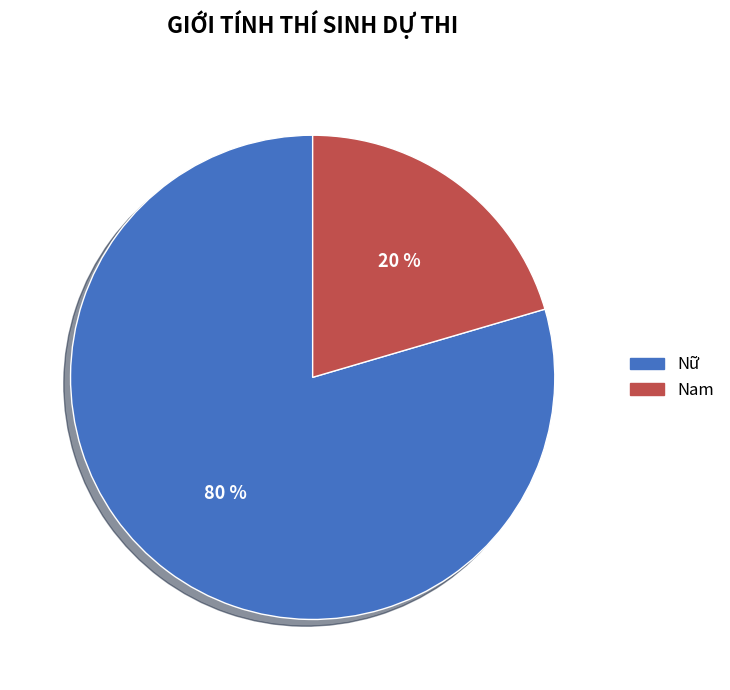

To the nearest percent, what is the average slice percentage?

50%